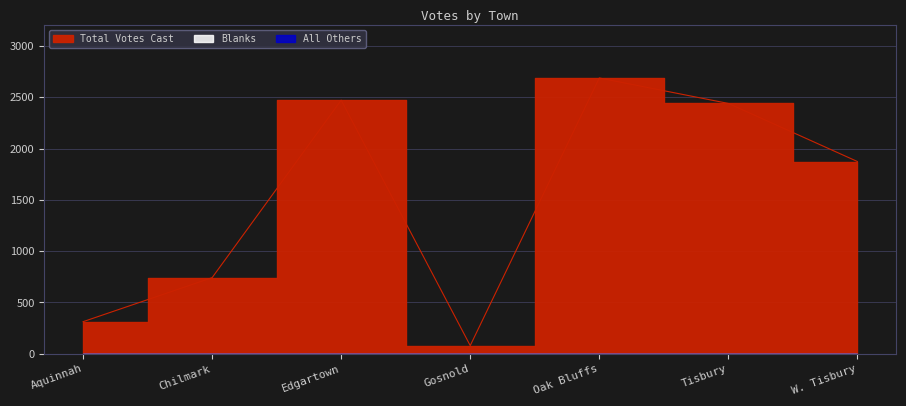

What is the difference between the Total Votes Cast values at Gosnold and Tisbury?

2360